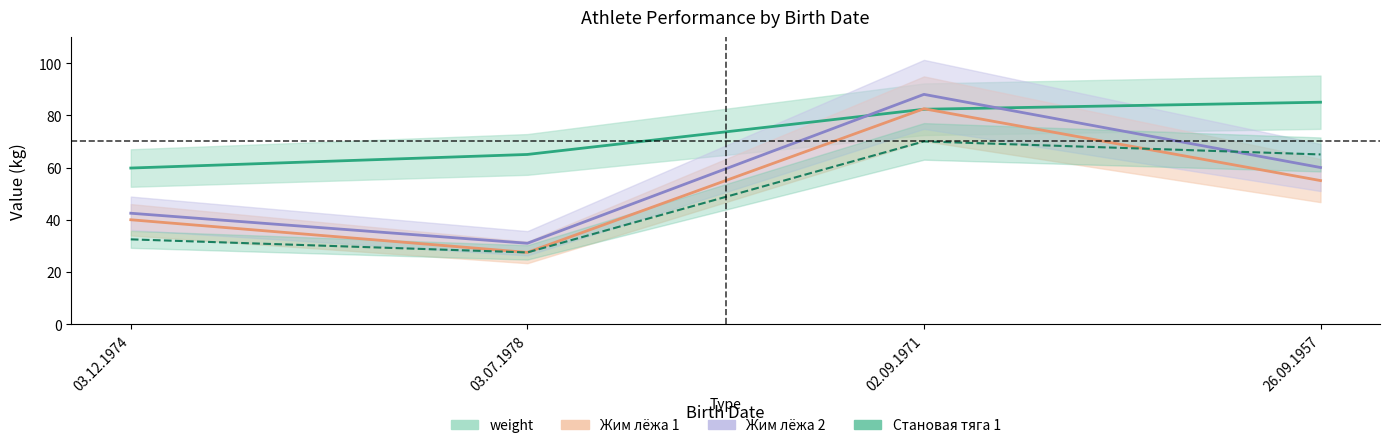

Which series changed the most between 03.12.1974 and 02.09.1971?

Жим лёжа 2